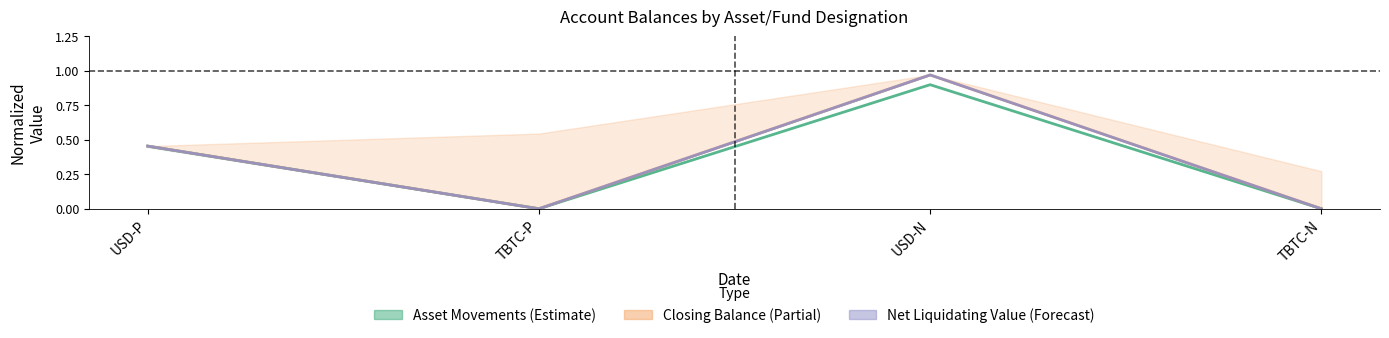

Reading left to right, list all the values displayed in this chart.

Asset Movements (Estimate): USD-P=0.5	TBTC-P=0.0	USD-N=0.9	TBTC-N=0.0
Closing Balance (Partial): USD-P=0.5	TBTC-P=0.0	USD-N=1.0	TBTC-N=0.0
Net Liquidating Value (Forecast): USD-P=0.5	TBTC-P=0.0	USD-N=1.0	TBTC-N=0.0